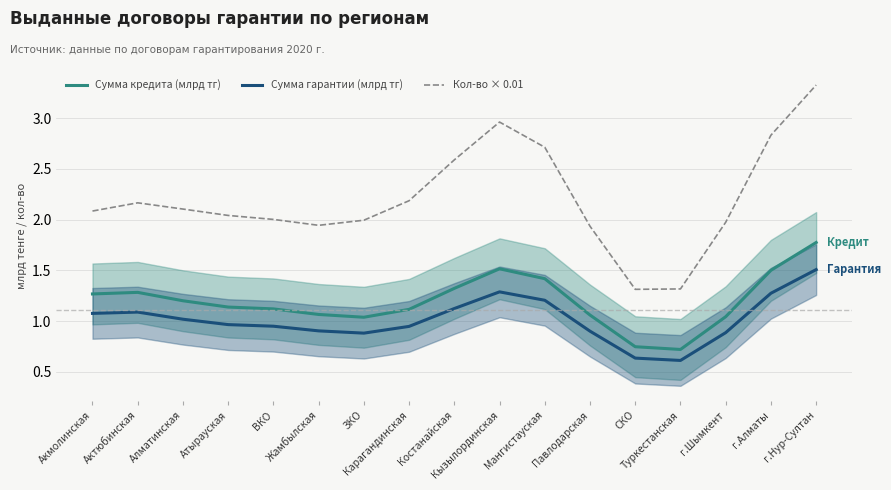

Rank the series by their average value, from highest to lowest.

Кол-во × 0.01, Сумма кредита (млрд тг), Сумма гарантии (млрд тг)